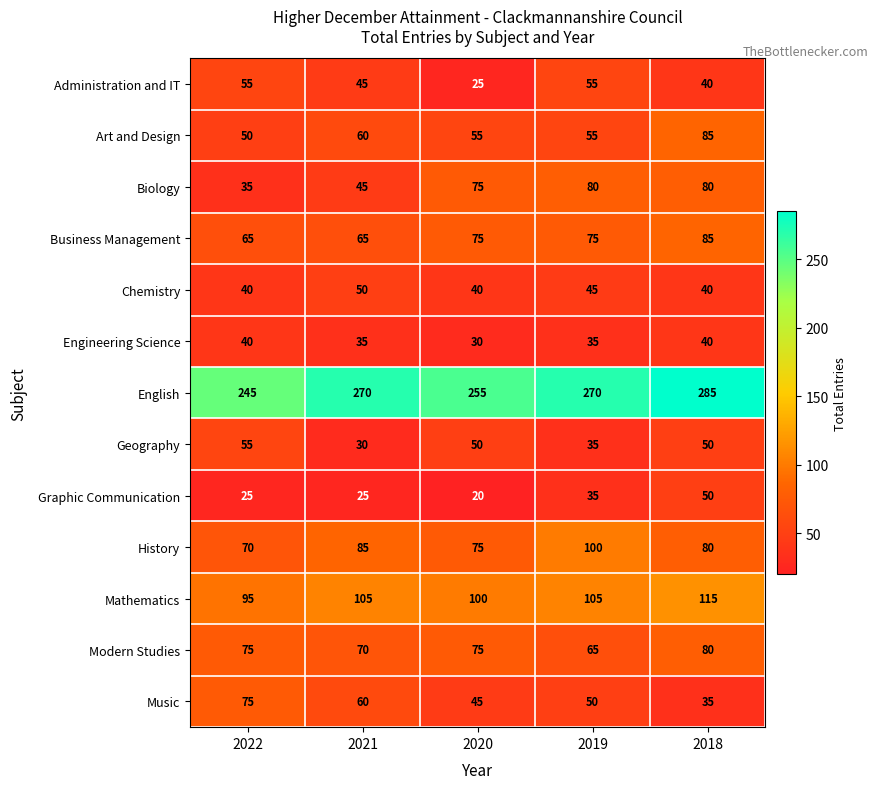

Is it true that Business Management equals 65 at 2022?

True